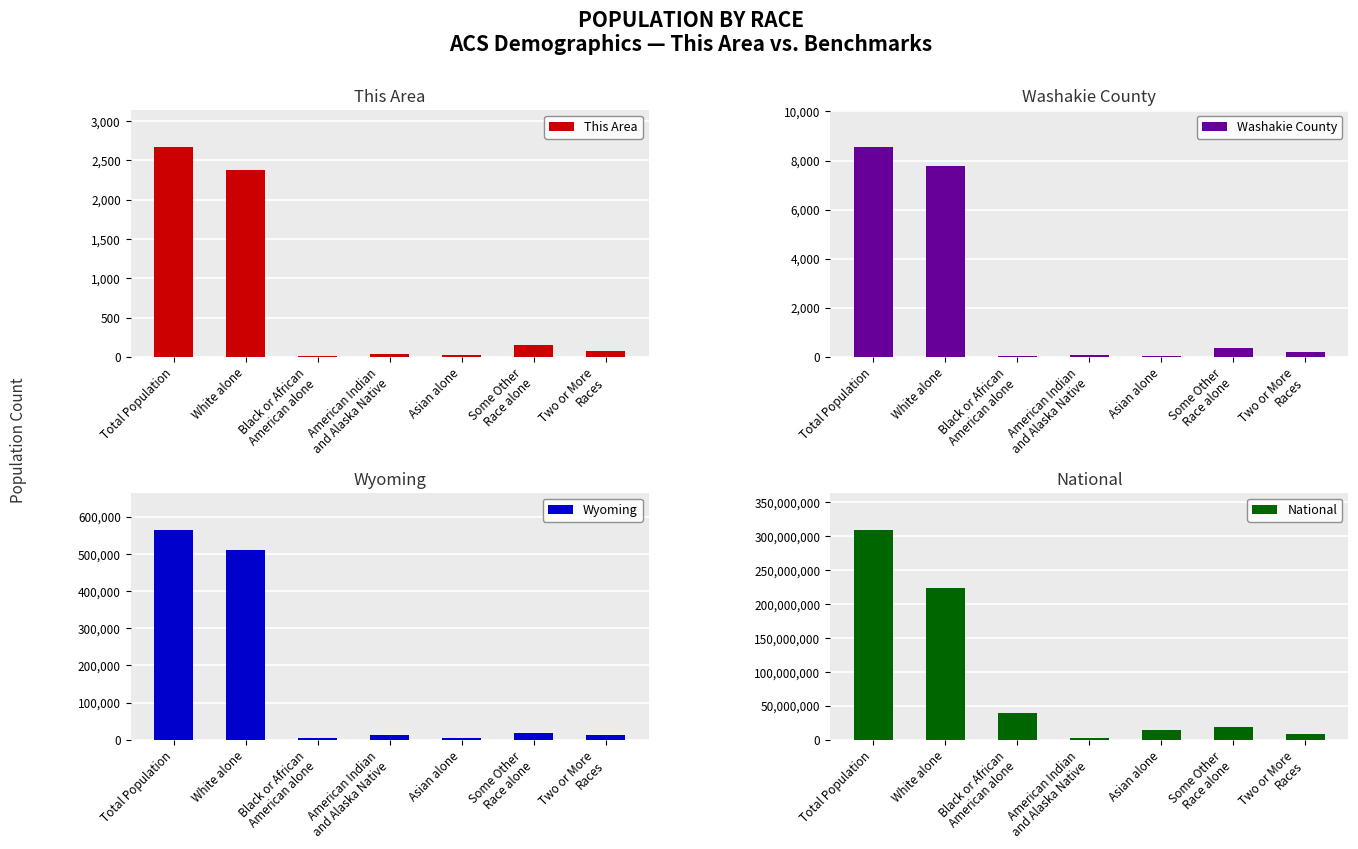

Reading left to right, list all the values displayed in this chart.

This Area: Total Population=2665	White alone=2377	Black or African
American alone=5	American Indian
and Alaska Native=40	Asian alone=23	Some Other
Race alone=145	Two or More
Races=75
Washakie County: Total Population=8533	White alone=7795	Black or African
American alone=22	American Indian
and Alaska Native=93	Asian alone=48	Some Other
Race alone=373	Two or More
Races=201
Wyoming: Total Population=563626	White alone=511279	Black or African
American alone=4748	American Indian
and Alaska Native=13336	Asian alone=4426	Some Other
Race alone=17049	Two or More
Races=12361
National: Total Population=308745538	White alone=223553265	Black or African
American alone=38929319	American Indian
and Alaska Native=2932248	Asian alone=14674252	Some Other
Race alone=19107368	Two or More
Races=9009073